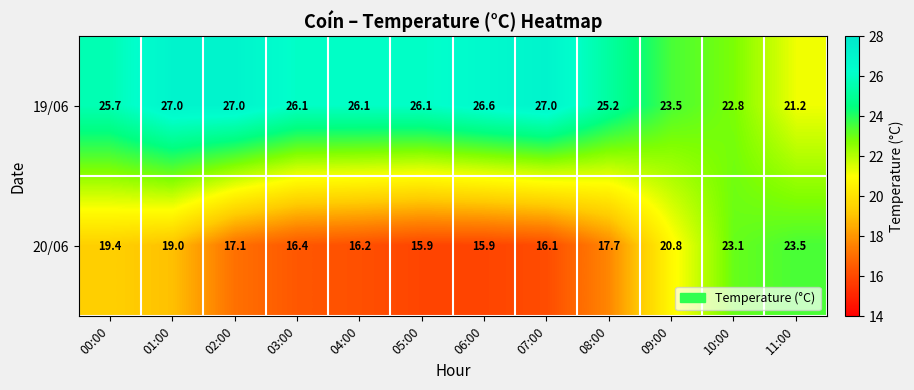

What is the lowest value of the 20/06 series?

15.9